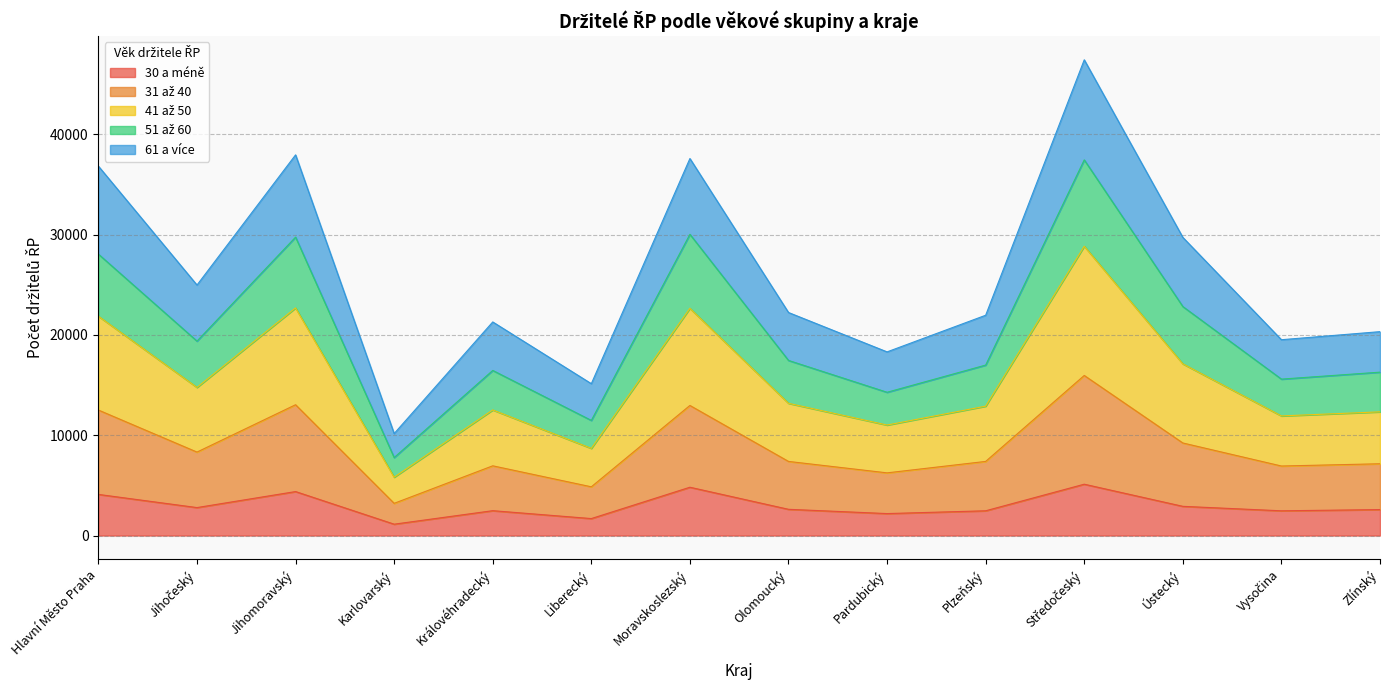

What is the lowest value of the 30 a méně series?

1133